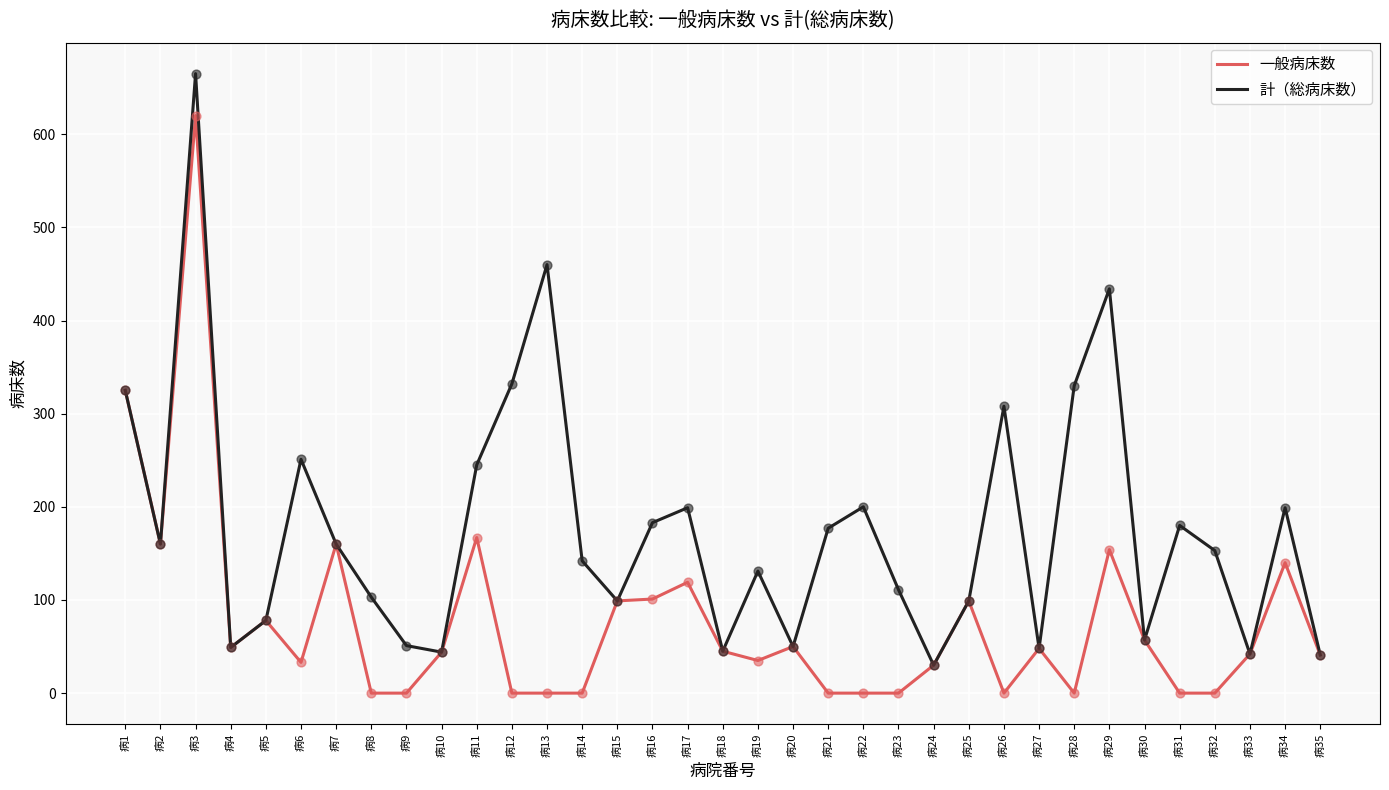

What are all the series names shown in the legend?

一般病床数, 計（総病床数）